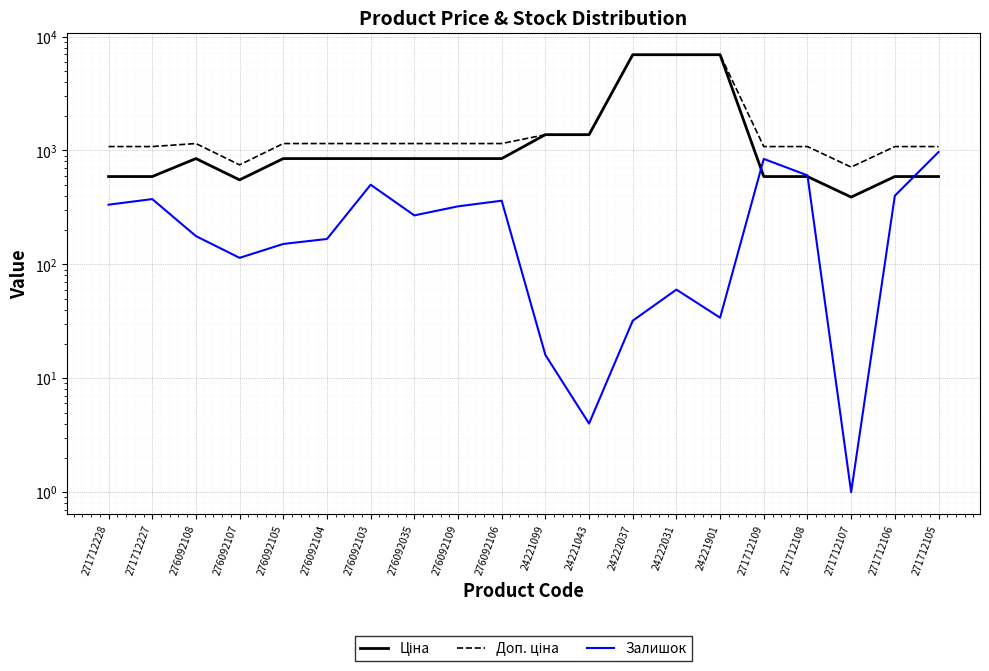

What is the sum of all Ціна values?

33947.2